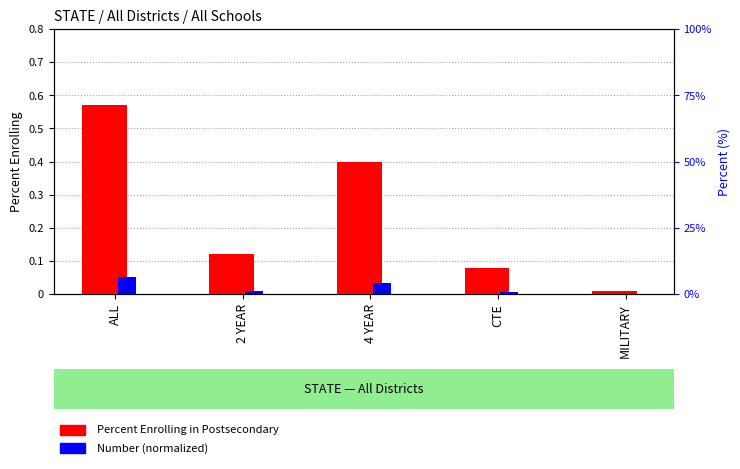

At which label does Percent Enrolling reach its peak?

ALL